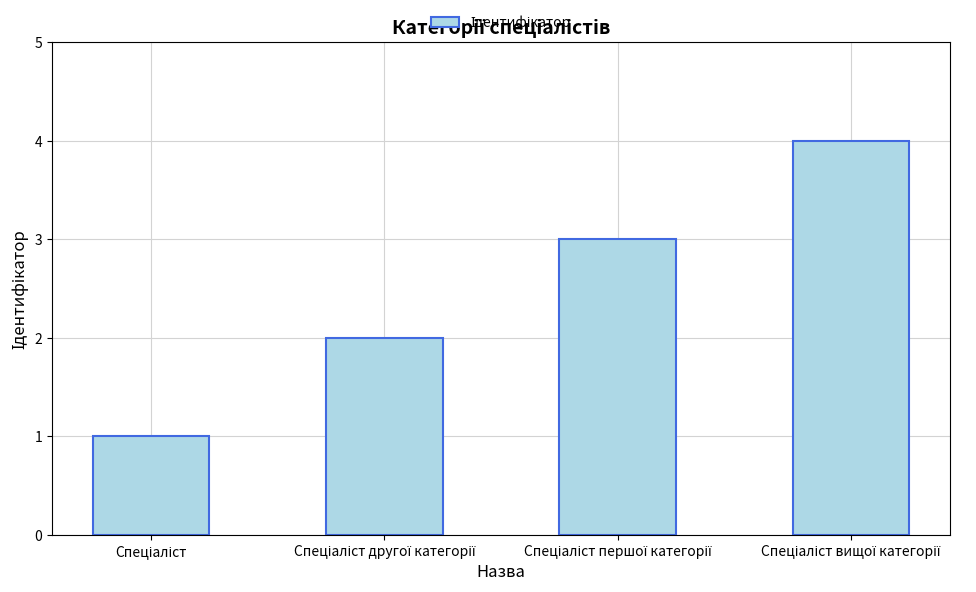

What is the difference between the maximum and minimum values?

3